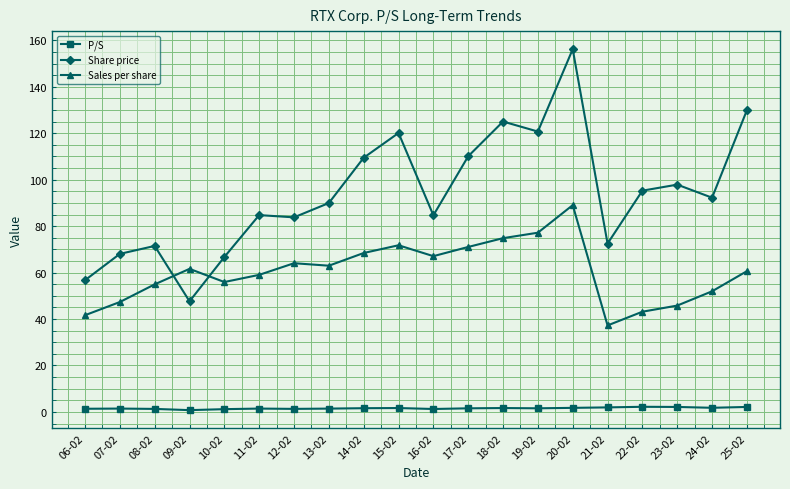

What is the smallest value displayed?

0.8